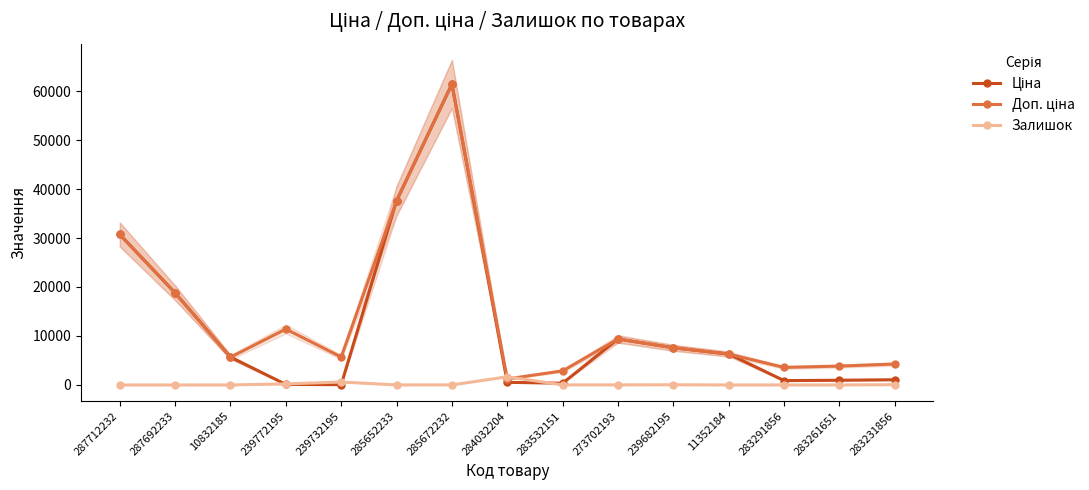

What is the sum of the Ціна values at 239682195 and 11352184?

13905.3